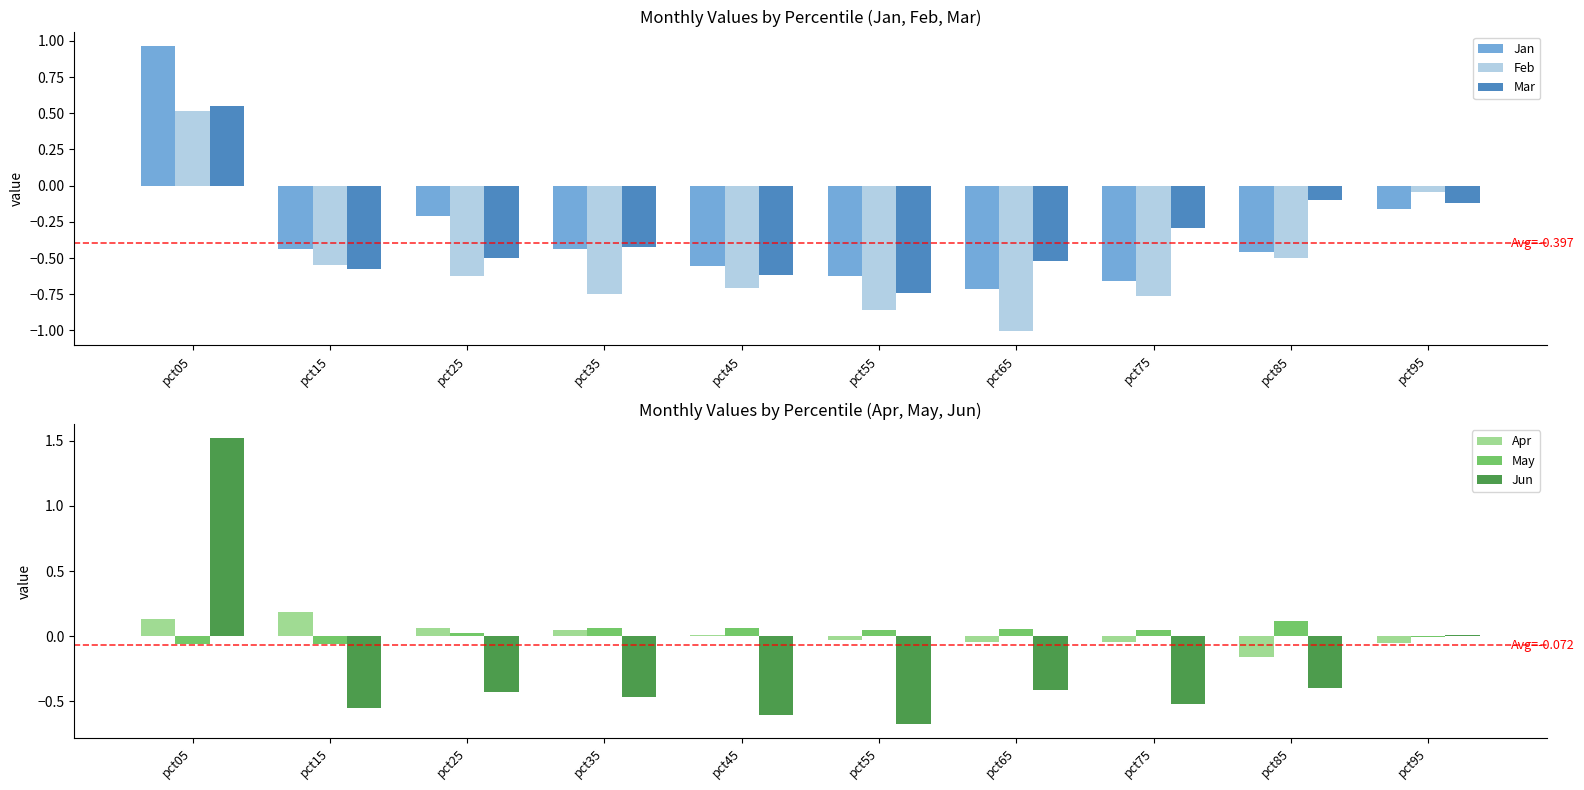

What is the highest value of the Jan series?

1.0